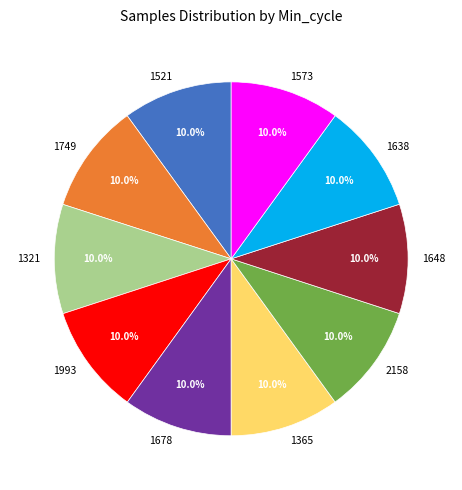

Does any single category account for the majority?

No